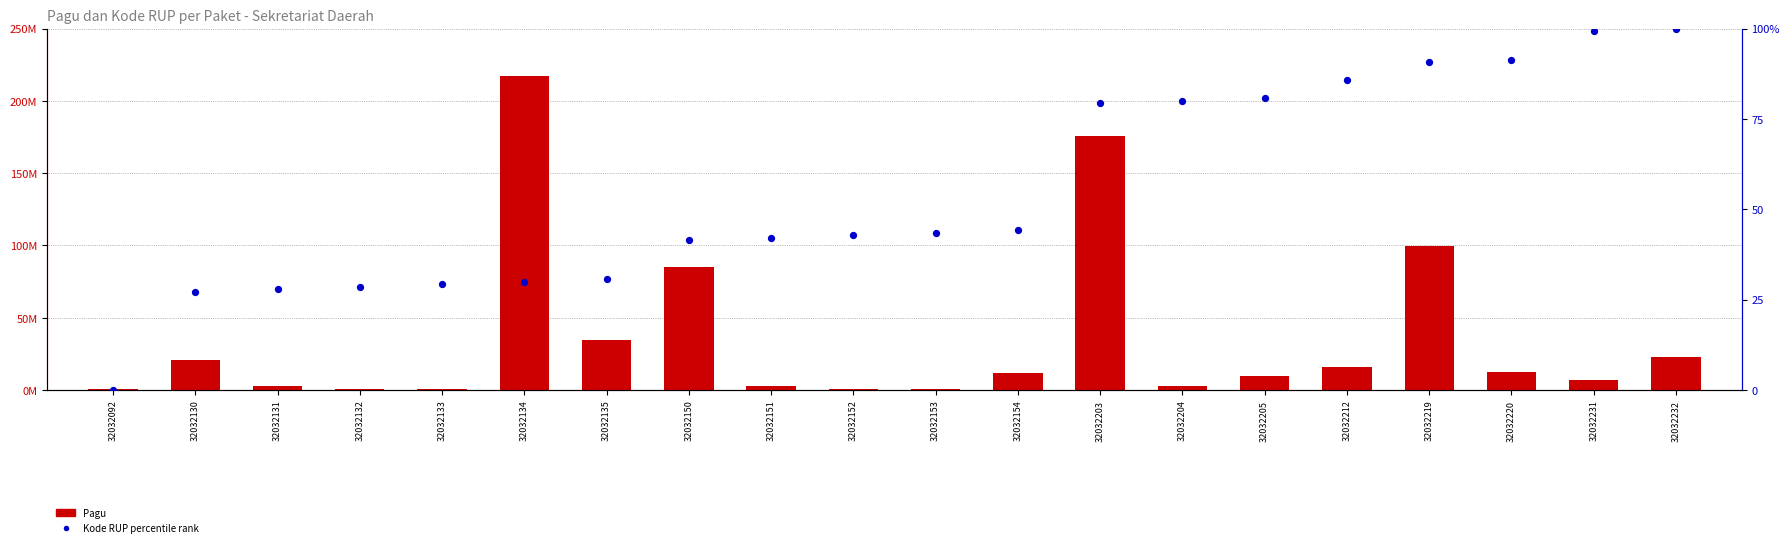

Which series has the widest spread of Y values?

Pagu